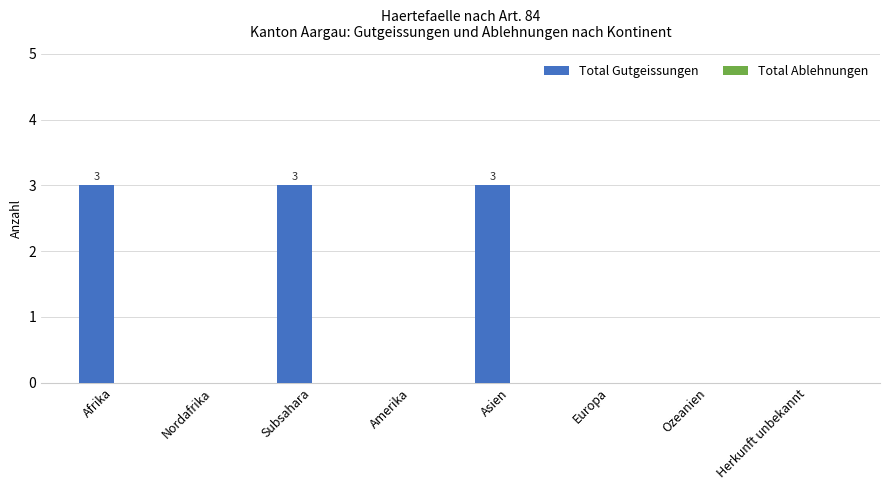

True or false: the data shows 3 at Afrika.

True